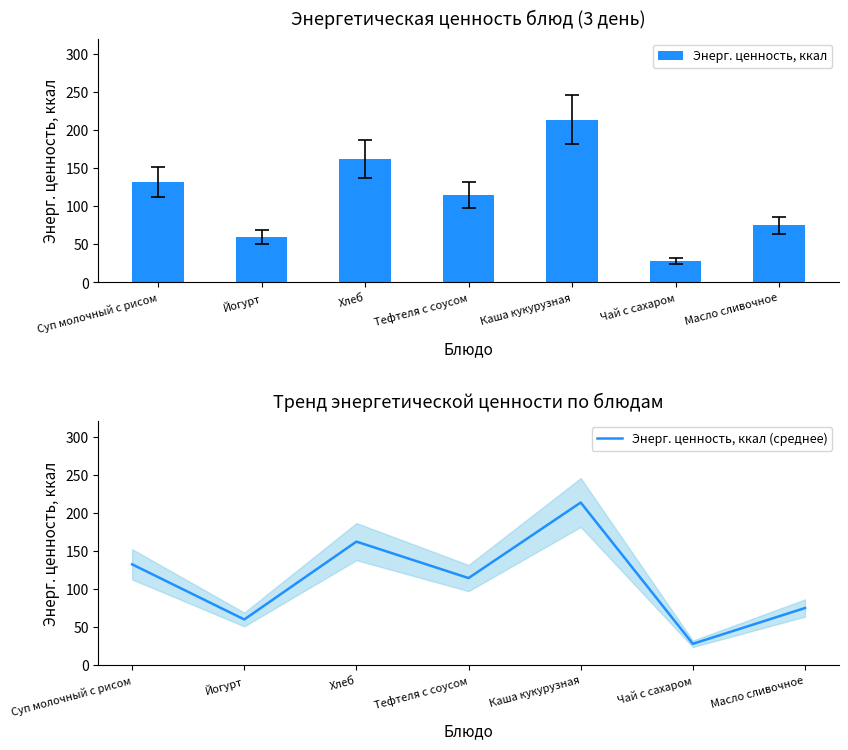

The Энерг. ценность, ккал (среднее) series shows 60.0 at Йогурт. True or false?

True